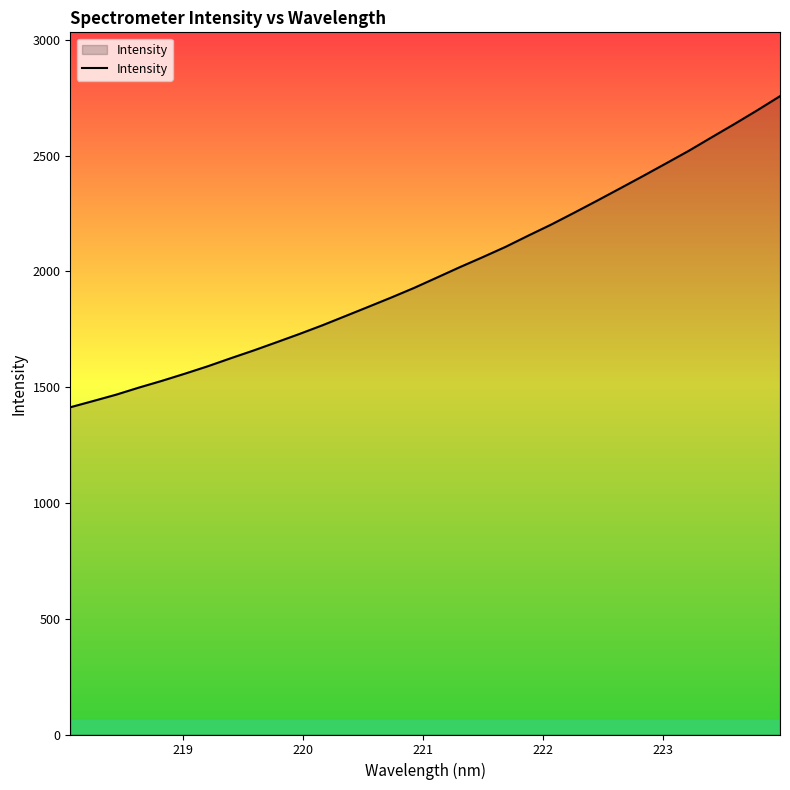

What is the smallest value displayed?

1413.3